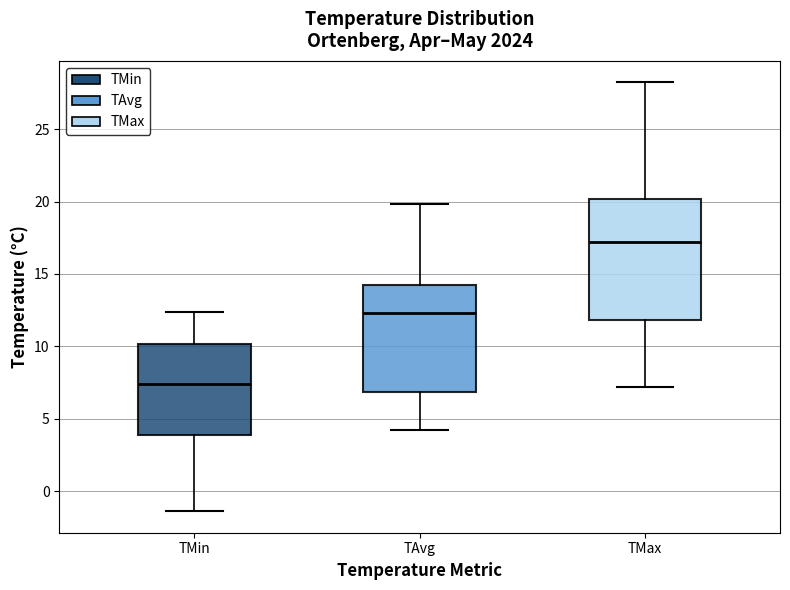

Which box's median line is the highest?

TMax